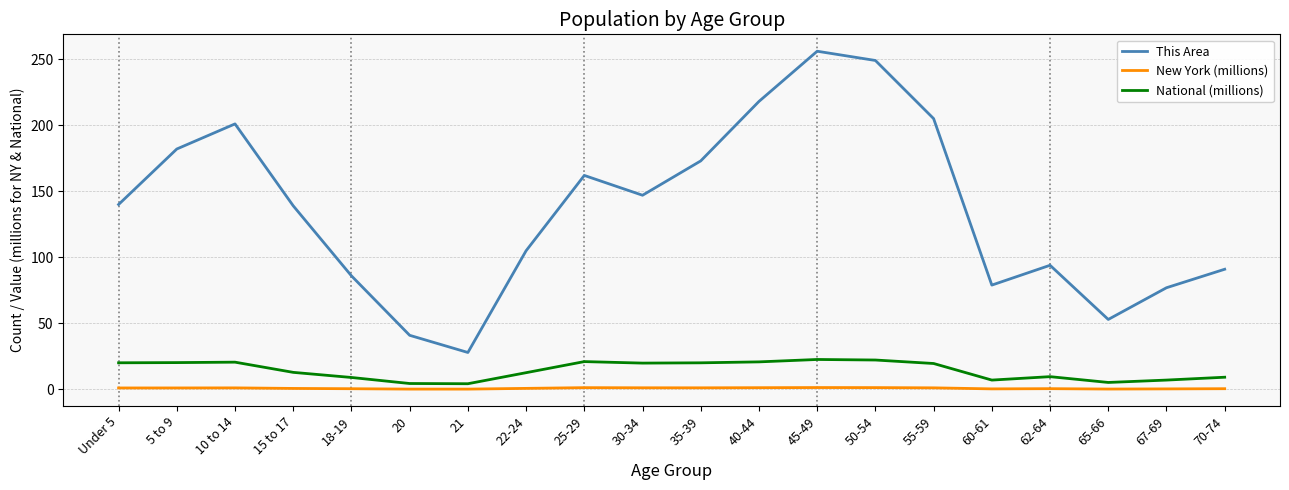

The This Area series shows 79.0 at 60-61. True or false?

True